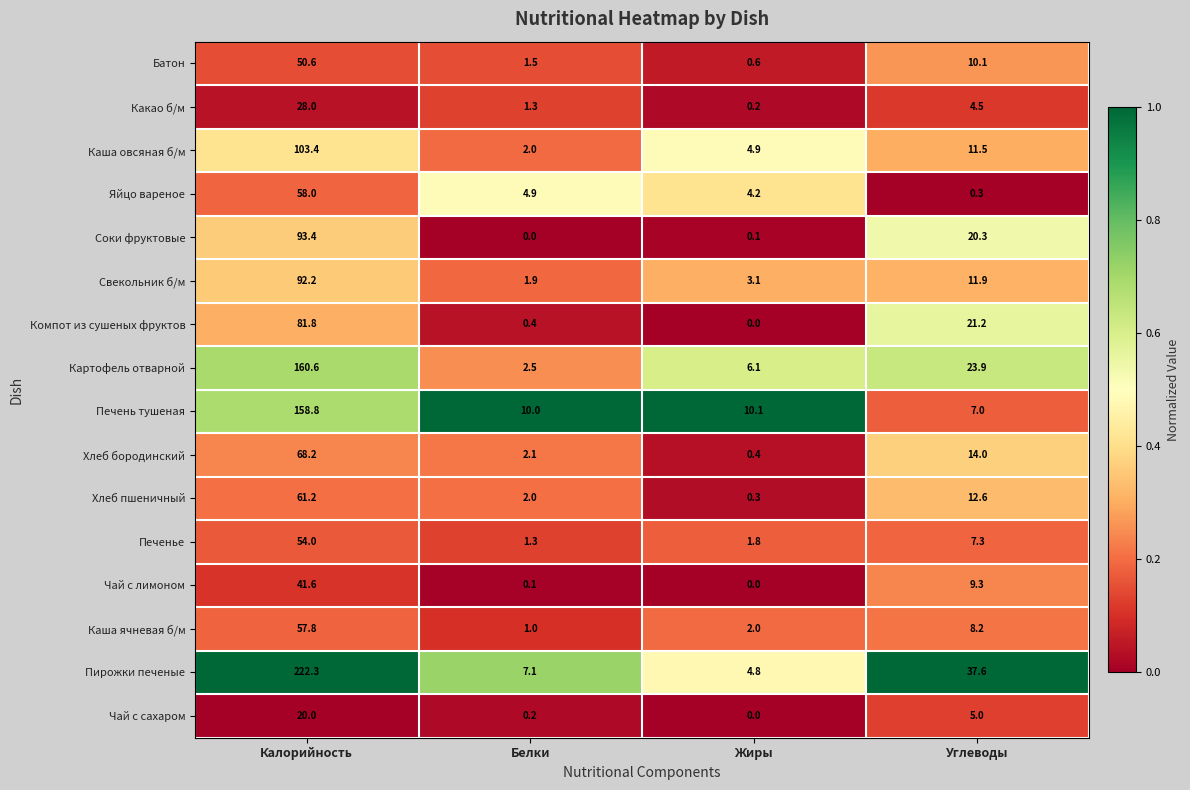

What is the difference between the Яйцо вареное values at Калорийность and Углеводы?

57.7